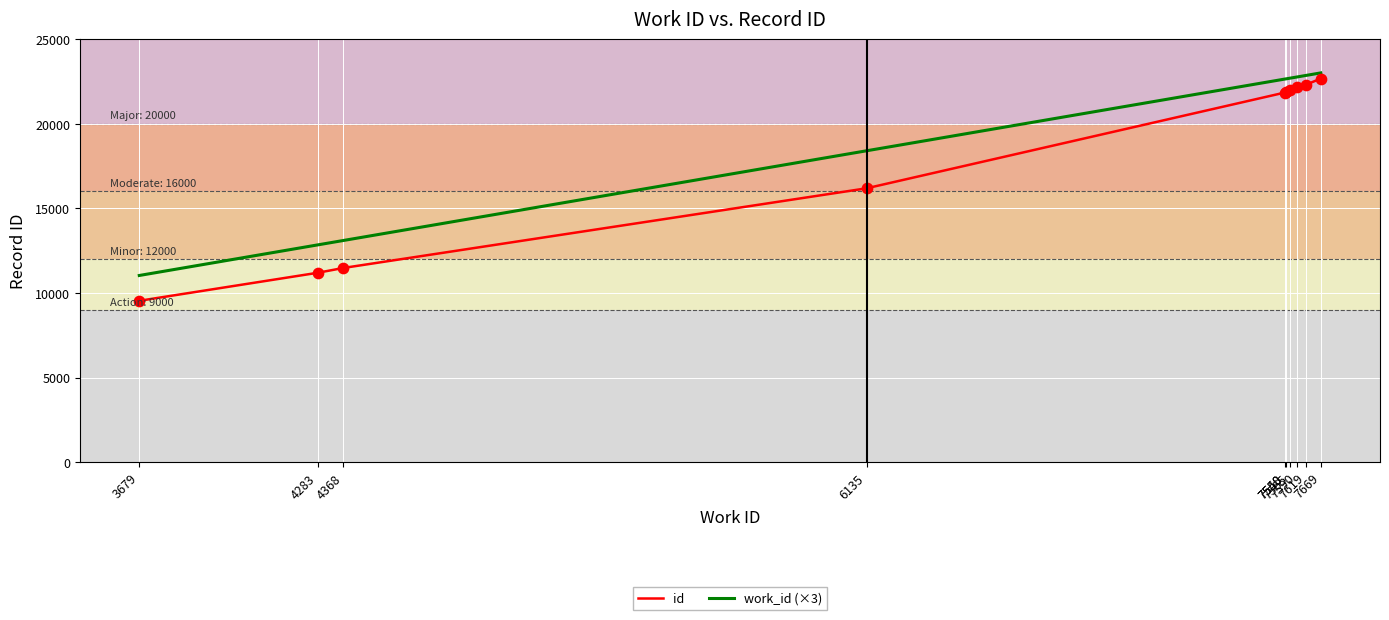

At how many categories does at least one series exceed 9913?

10